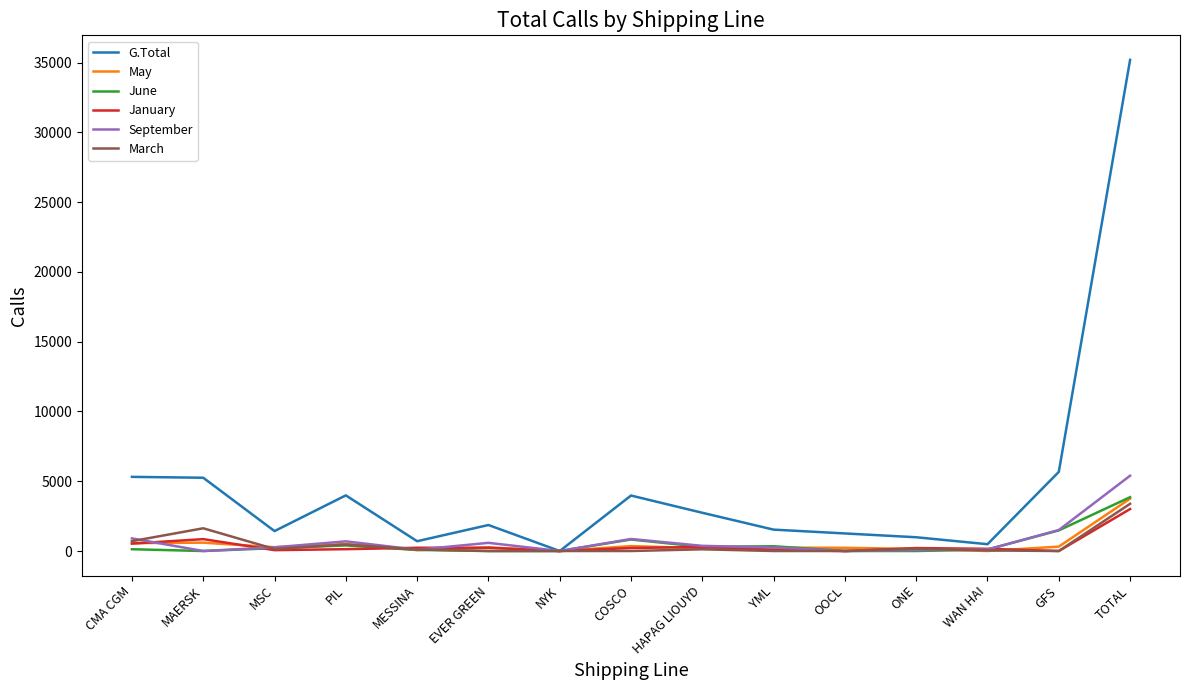

Which series has the widest spread of values?

G.Total